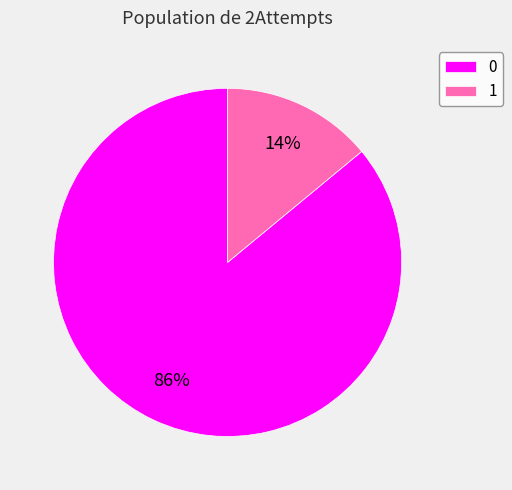

Count the number of slices in the pie.

2